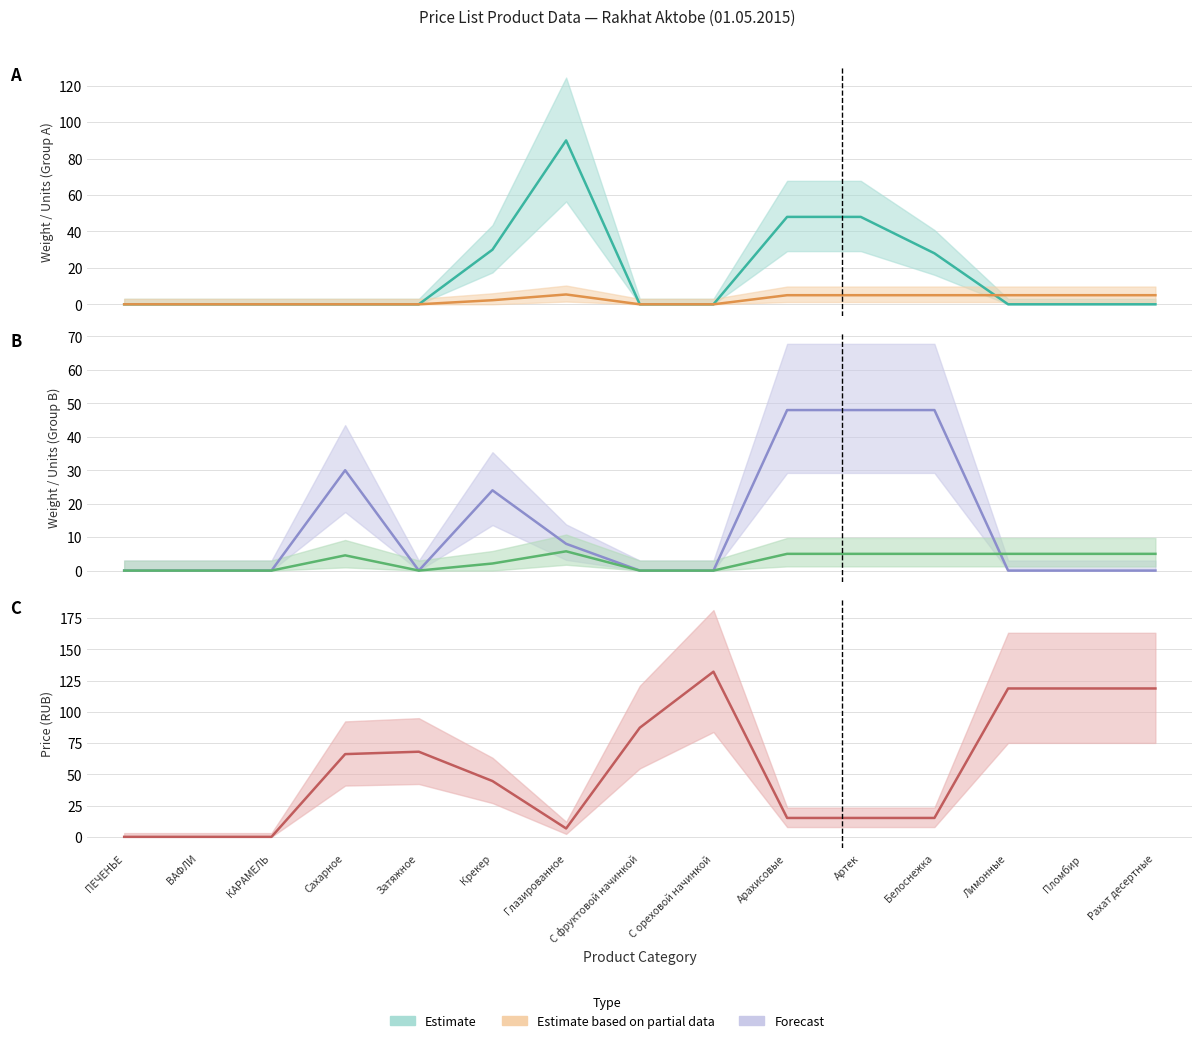

Reading left to right, transcribe all the data shown in this chart.

col_3 (шт в 1 месте) (line): ПЕЧЕНЬЕ=0.0	ВАФЛИ=0.0	КАРАМЕЛЬ=0.0	Сахарное=0.0	Затяжное=0.0	Крекер=30.0	Глазированное=90.0	С фруктовой начинкой=0.0	С ореховой начинкой=0.0	Арахисовые=48.0	Артек=48.0	Белоснежка=28.0	Лимонные=0.0	Пломбир=0.0	Рахат десертные=0.0
col_1 (вес 1 места) (line): ПЕЧЕНЬЕ=0.0	ВАФЛИ=0.0	КАРАМЕЛЬ=0.0	Сахарное=0.0	Затяжное=0.0	Крекер=2.2	Глазированное=5.4	С фруктовой начинкой=0.0	С ореховой начинкой=0.0	Арахисовые=5.0	Артек=5.0	Белоснежка=5.0	Лимонные=5.0	Пломбир=5.0	Рахат десертные=5.0
col_7 (шт в 1 месте col2) (line): ПЕЧЕНЬЕ=0.0	ВАФЛИ=0.0	КАРАМЕЛЬ=0.0	Сахарное=30.0	Затяжное=0.0	Крекер=24.0	Глазированное=8.0	С фруктовой начинкой=0.0	С ореховой начинкой=0.0	Арахисовые=48.0	Артек=48.0	Белоснежка=48.0	Лимонные=0.0	Пломбир=0.0	Рахат десертные=0.0
col_6 (вес 1 места col2) (line): ПЕЧЕНЬЕ=0.0	ВАФЛИ=0.0	КАРАМЕЛЬ=0.0	Сахарное=4.5	Затяжное=0.0	Крекер=2.1	Глазированное=5.8	С фруктовой начинкой=0.0	С ореховой начинкой=0.0	Арахисовые=5.0	Артек=5.0	Белоснежка=5.0	Лимонные=5.0	Пломбир=5.0	Рахат десертные=5.0
col_5 (цена col1) (line): ПЕЧЕНЬЕ=0.0	ВАФЛИ=0.0	КАРАМЕЛЬ=0.0	Сахарное=66.2	Затяжное=68.1	Крекер=44.6	Глазированное=6.7	С фруктовой начинкой=87.3	С ореховой начинкой=132.1	Арахисовые=15.1	Артек=15.1	Белоснежка=15.1	Лимонные=118.7	Пломбир=118.7	Рахат десертные=118.7